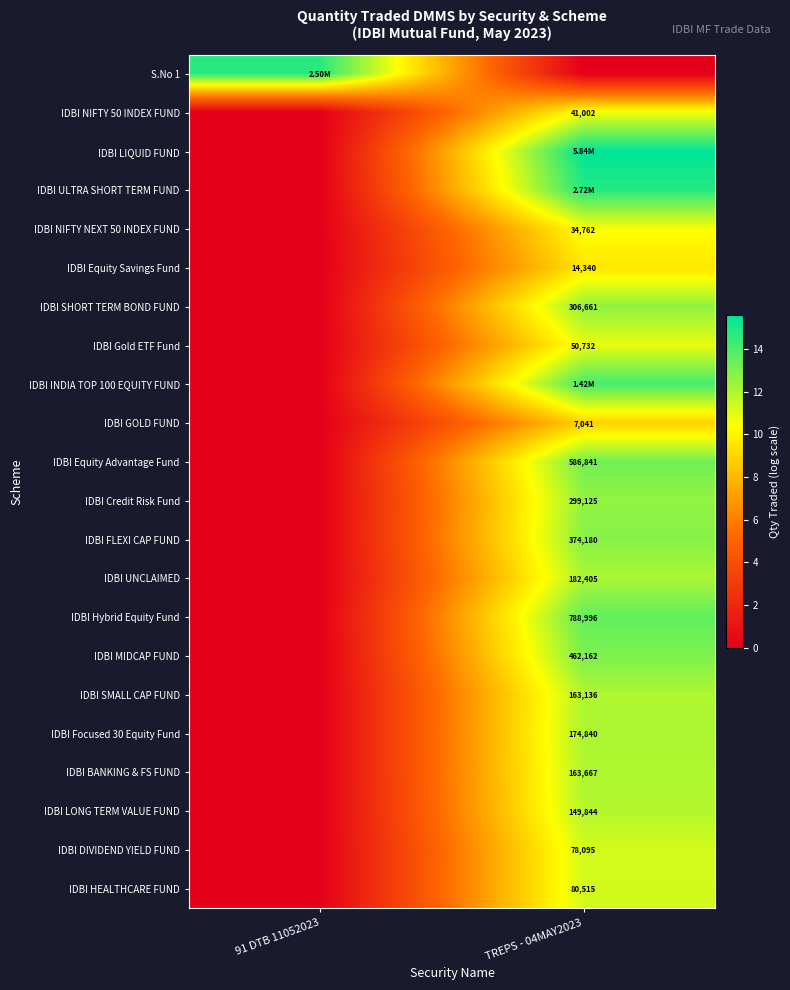

What is the spread (max minus min) of values at 91 DTB 11052023?

14.7